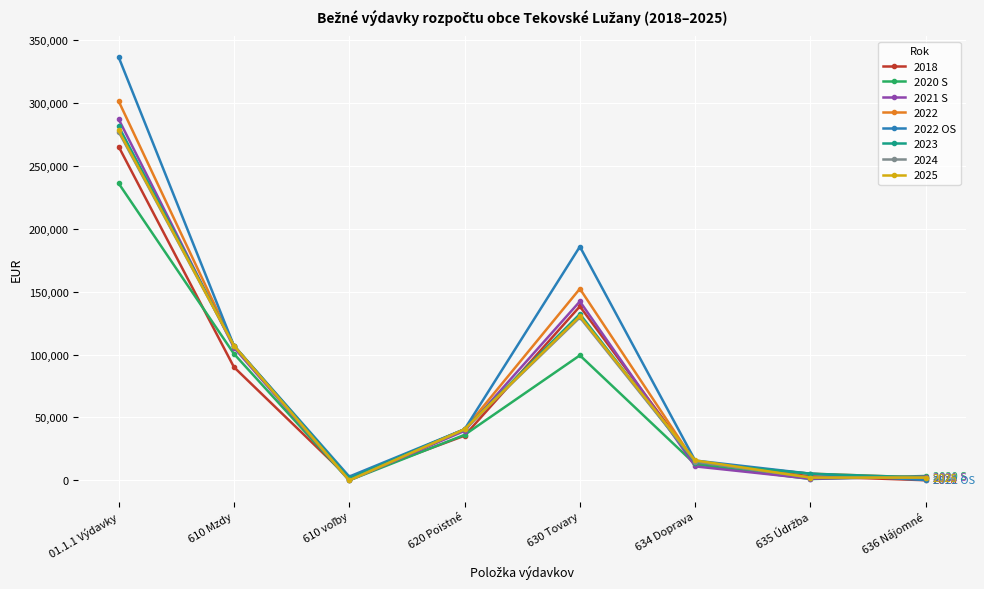

How many lines are shown in the chart?

8